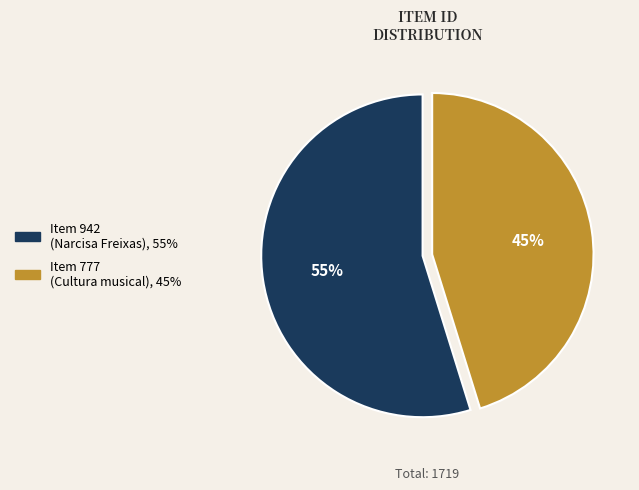

To the nearest percent, what is the difference between the largest and smallest slice percentages?

10%